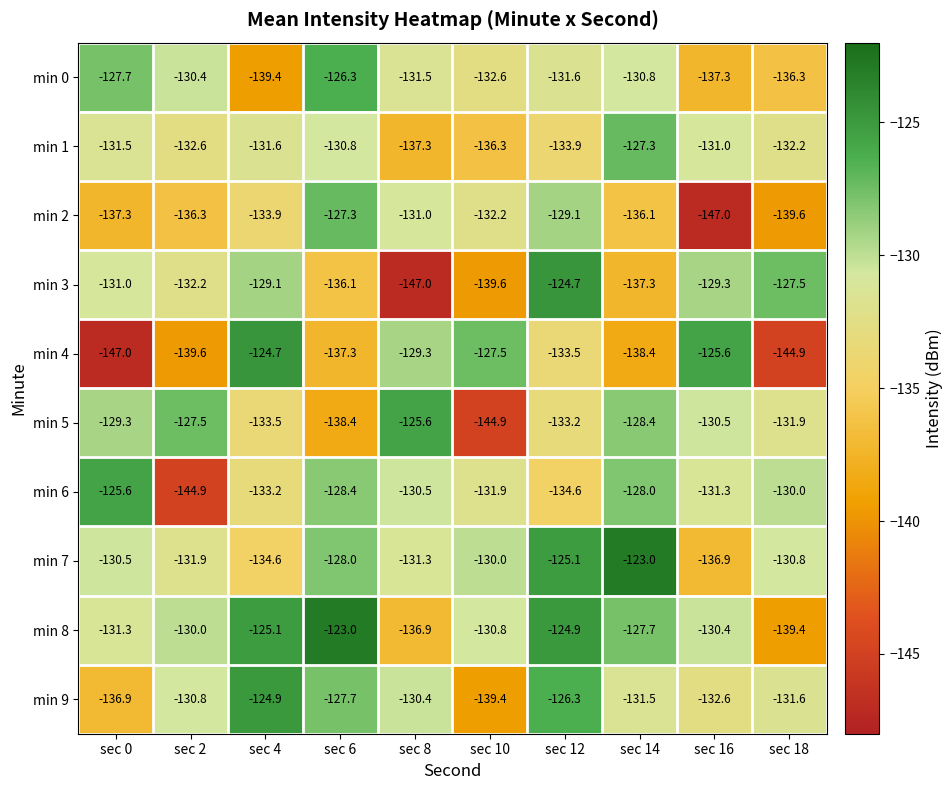

Rank the series at sec 18 from lowest to highest value.

min 4, min 2, min 8, min 0, min 1, min 5, min 9, min 7, min 6, min 3